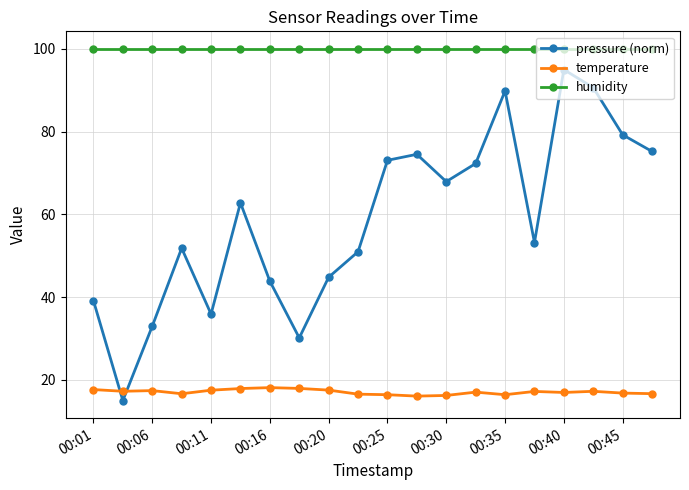

True or false: temperature and pressure (norm) cross at least once.

True